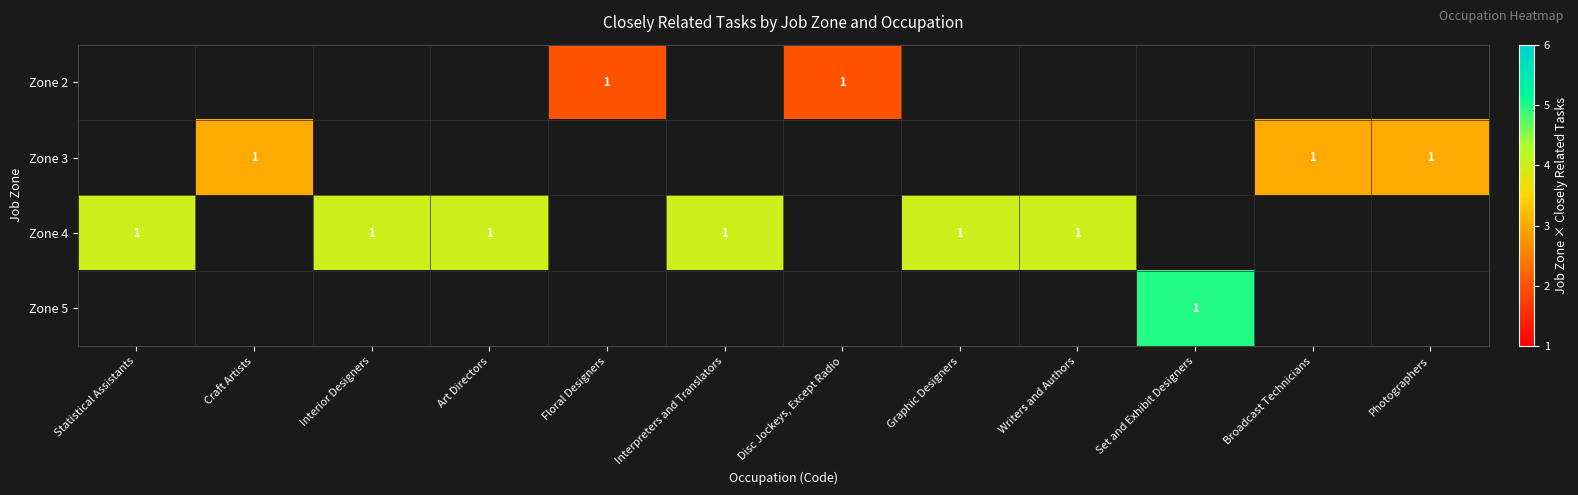

True or false: Zone 2 has a value of 1 at Floral Designers.

True